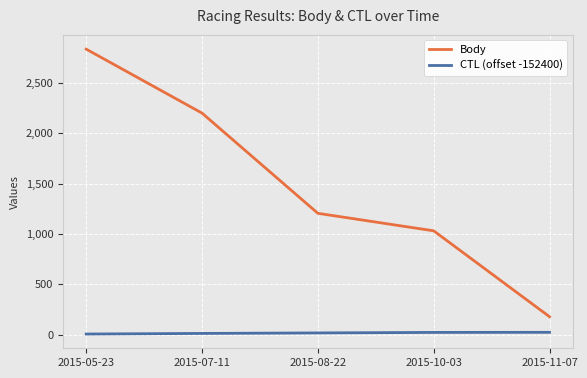

List the series in order of their overall mean, highest first.

Body, CTL (offset -152400)